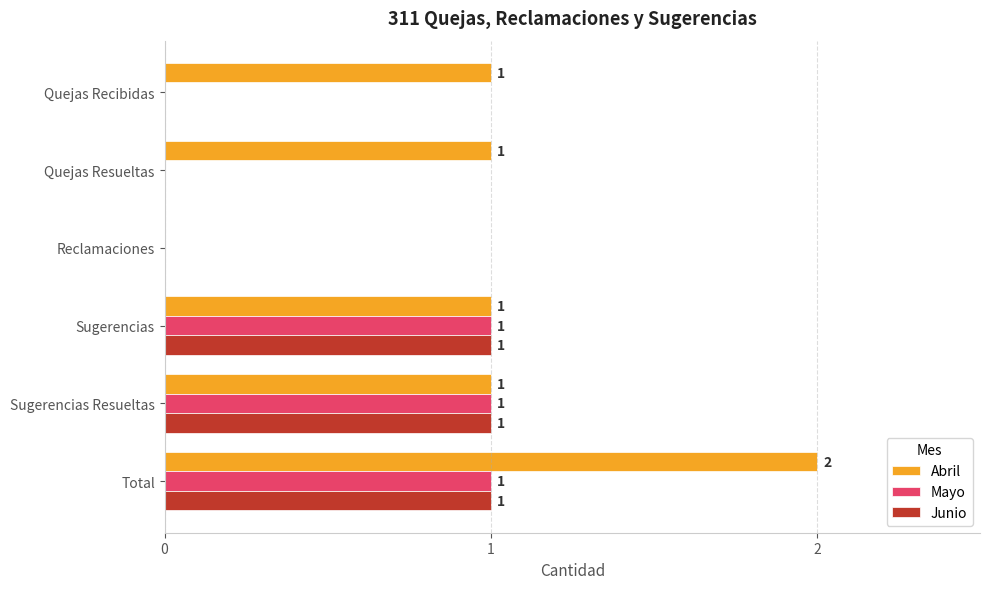

How many positive values does the Abril series have?

5